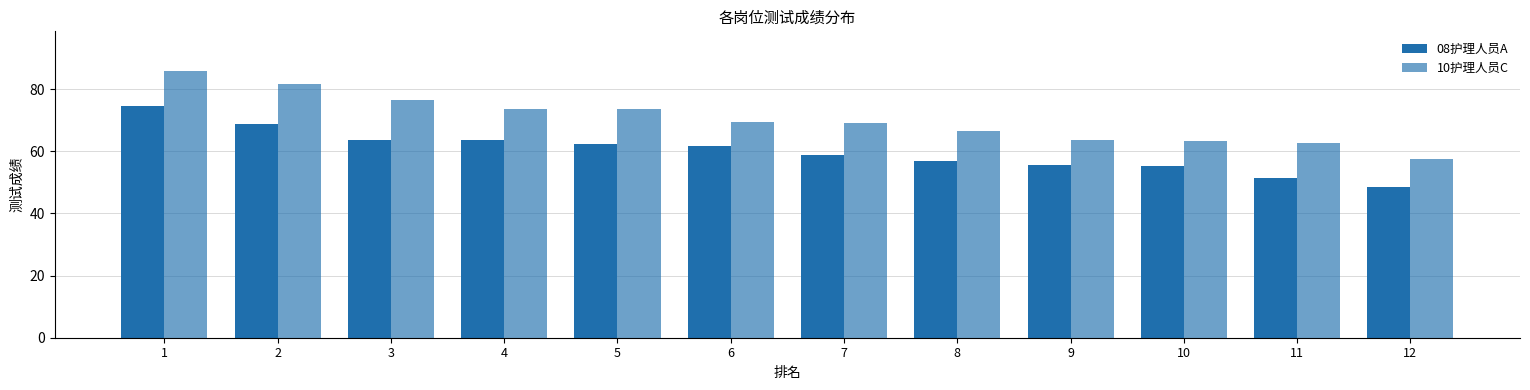

How many data points in 08护理人员A are less than 61?

6